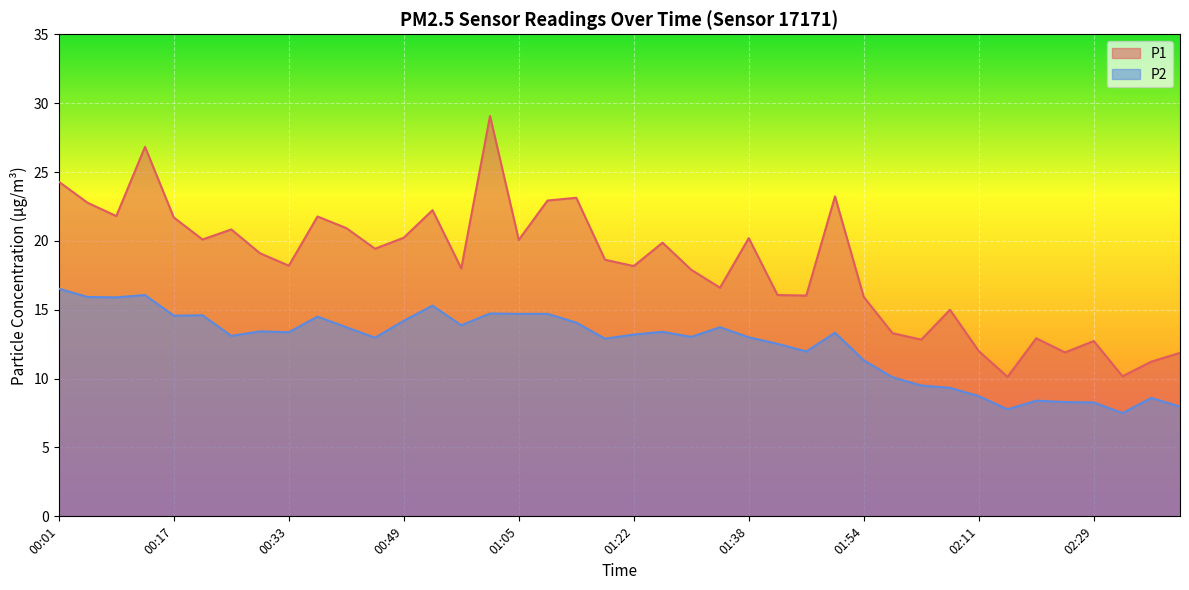

At which category is the sum across all series the highest?

01:01